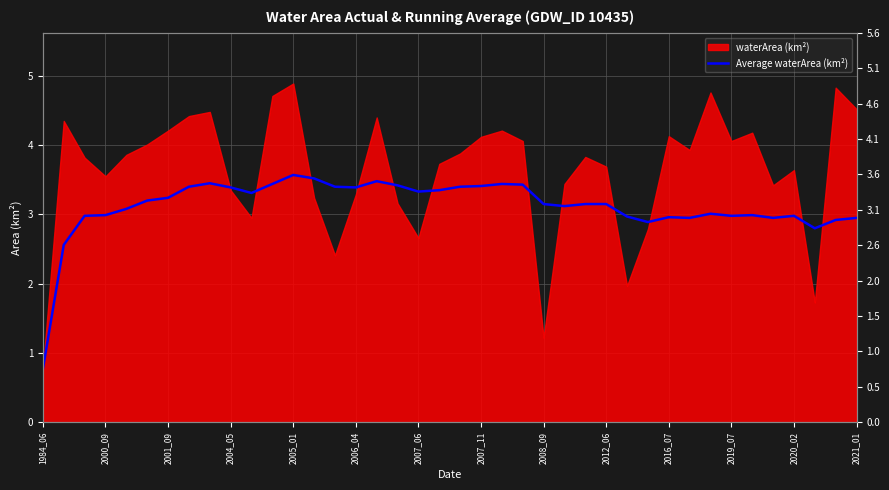

What is the difference between the maximum and minimum values?

2.8